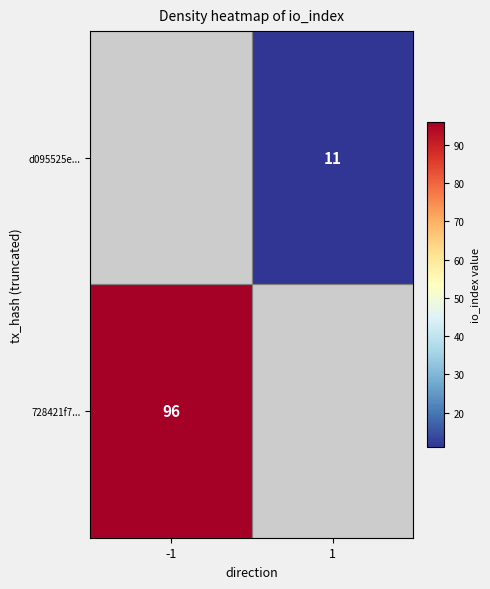

What is the smallest value displayed?

11.0